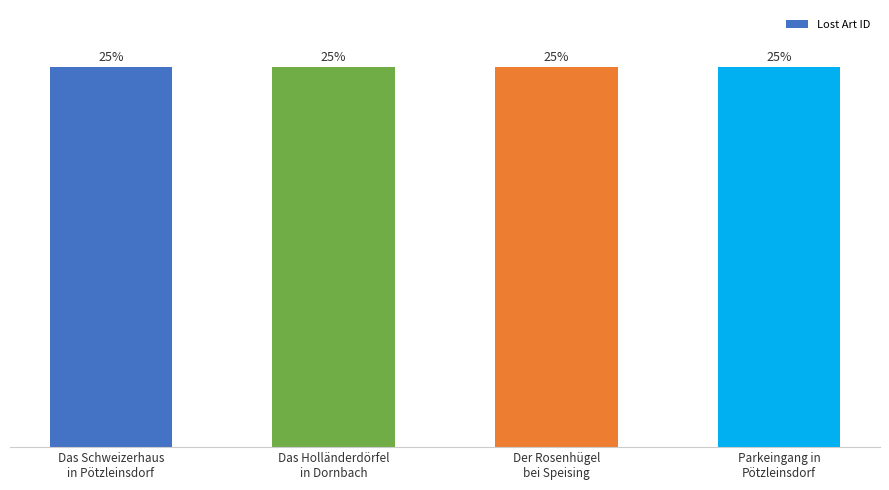

What is the label of the 2nd bar from the right?

Der Rosenhügel
bei Speising